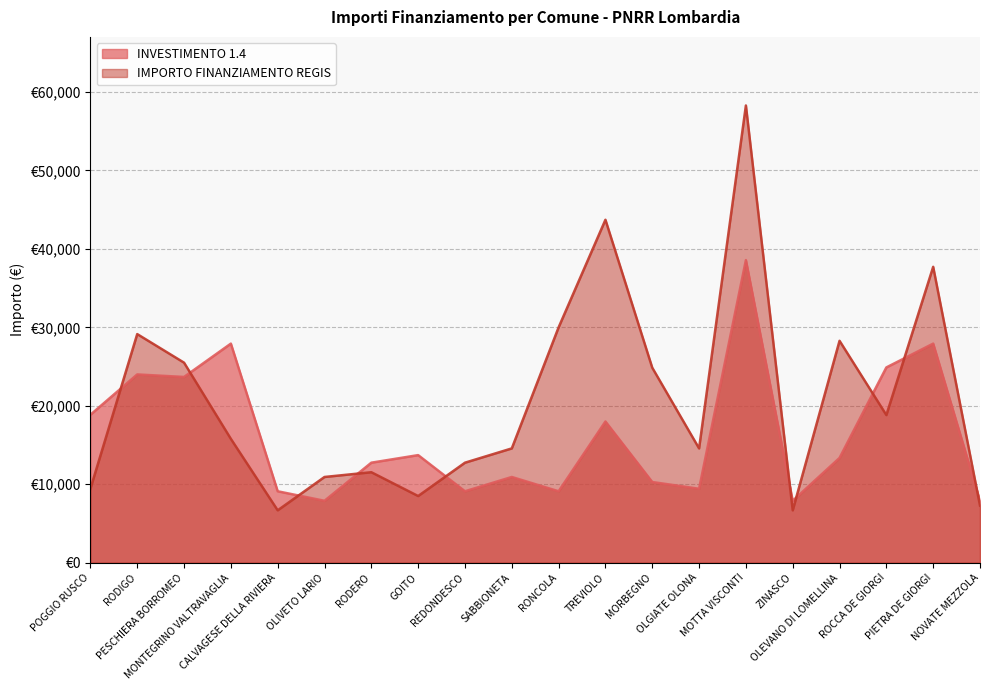

How many categories are shown in the chart?

20